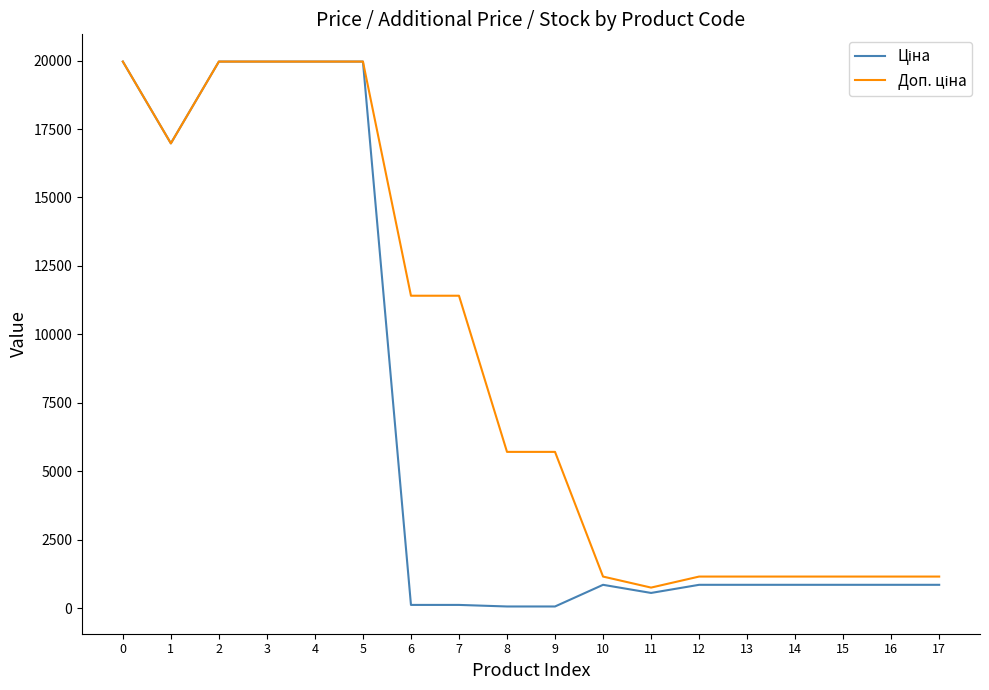

What is the maximum value shown in the chart?

19964.2